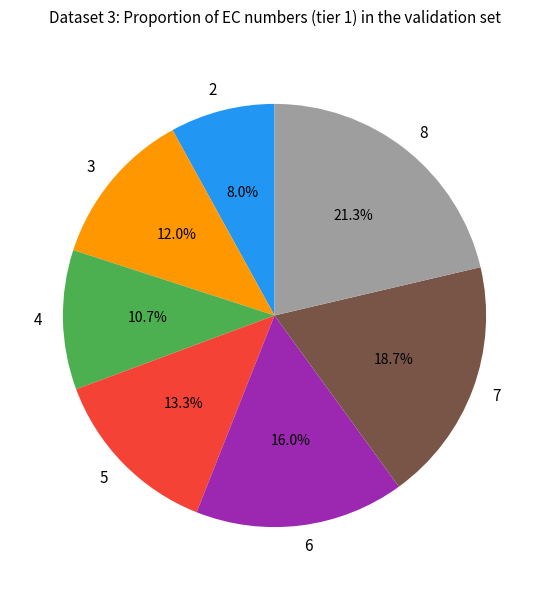

Is there any slice that represents more than half of the pie?

No